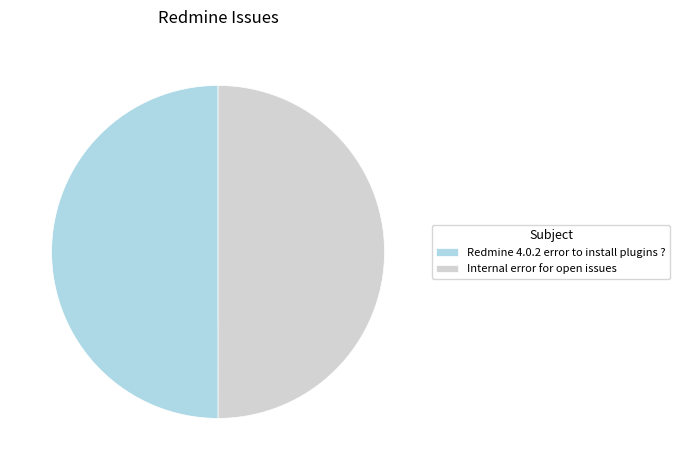

Combined, do Redmine 4.0.2 error to install plugins ? and Internal error for open issues account for over 50%?

Yes